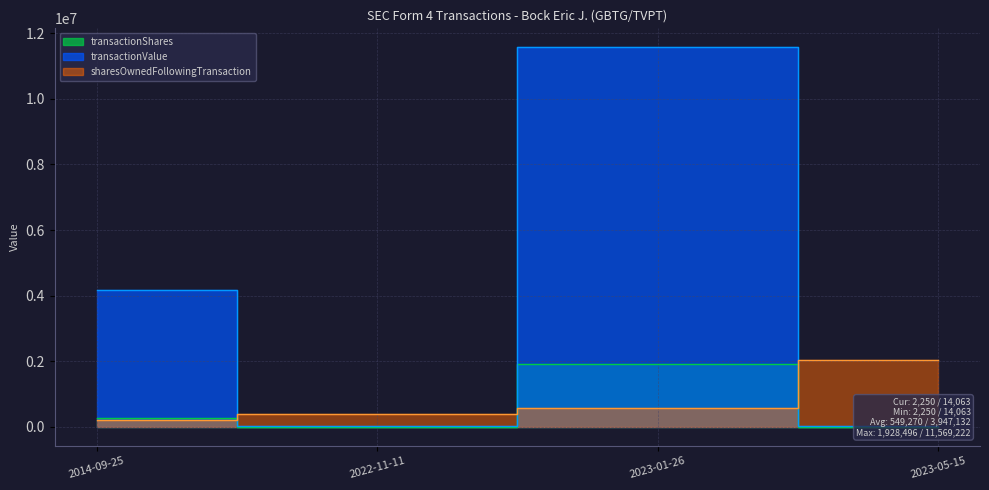

Where does the transactionShares series first go above 261334?

2023-01-26